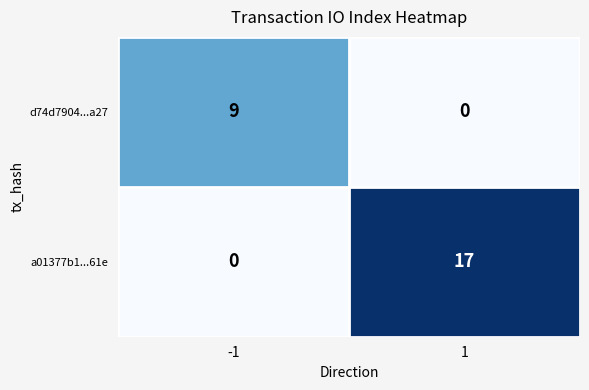

Reading left to right, extract all data points from this chart.

d74d7904...a27: 9	0
a01377b1...61e: 0	17